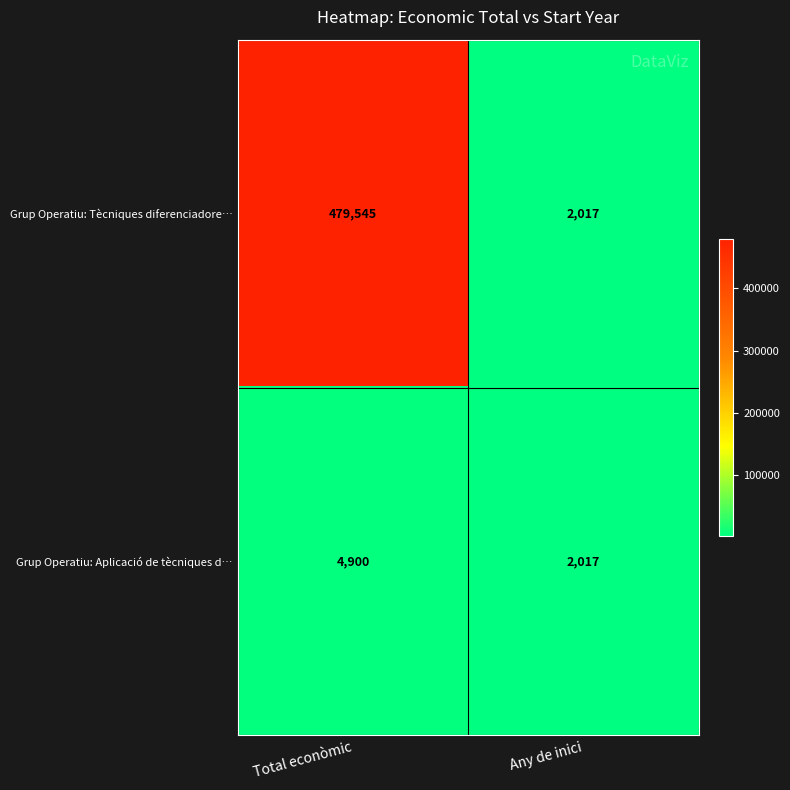

What is the smallest value displayed?

2017